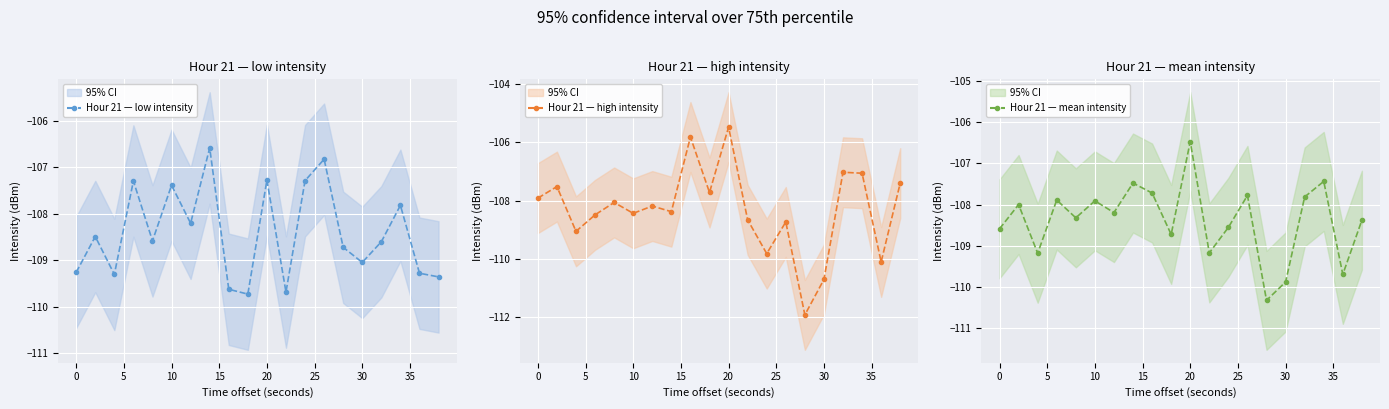

The value of Hour 21 — high intensity at 10 is -108.4. True or false?

True